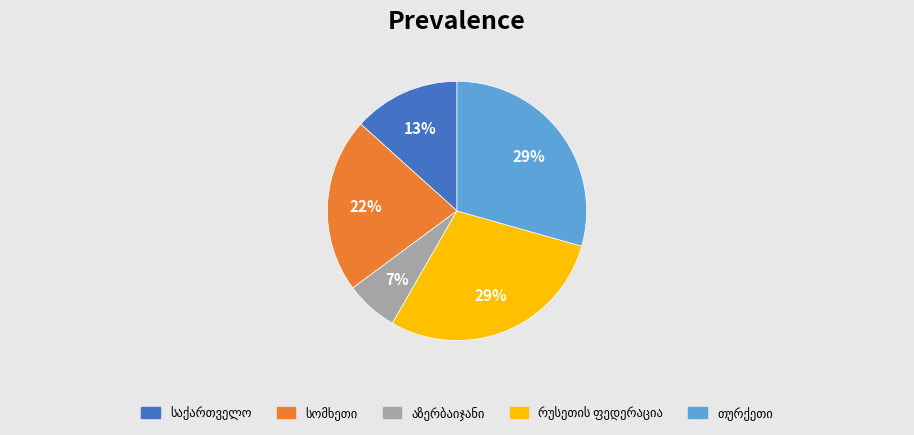

Is there a majority slice in this chart?

No